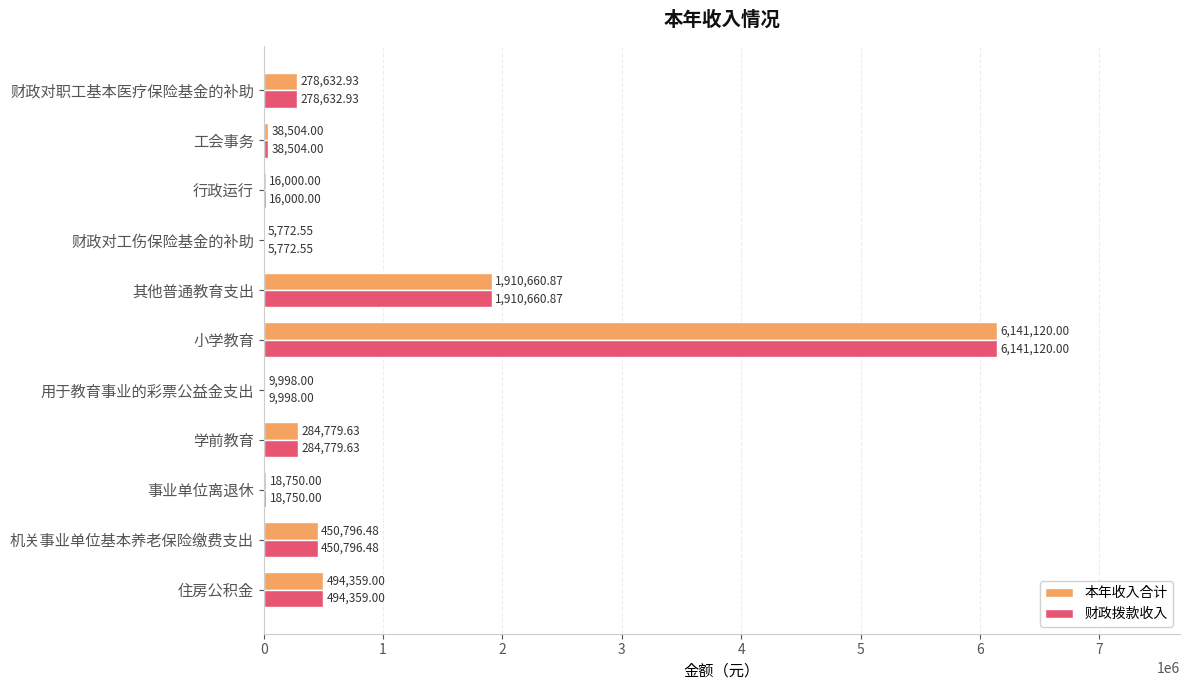

At which label does 财政拨款收入 reach its peak?

小学教育